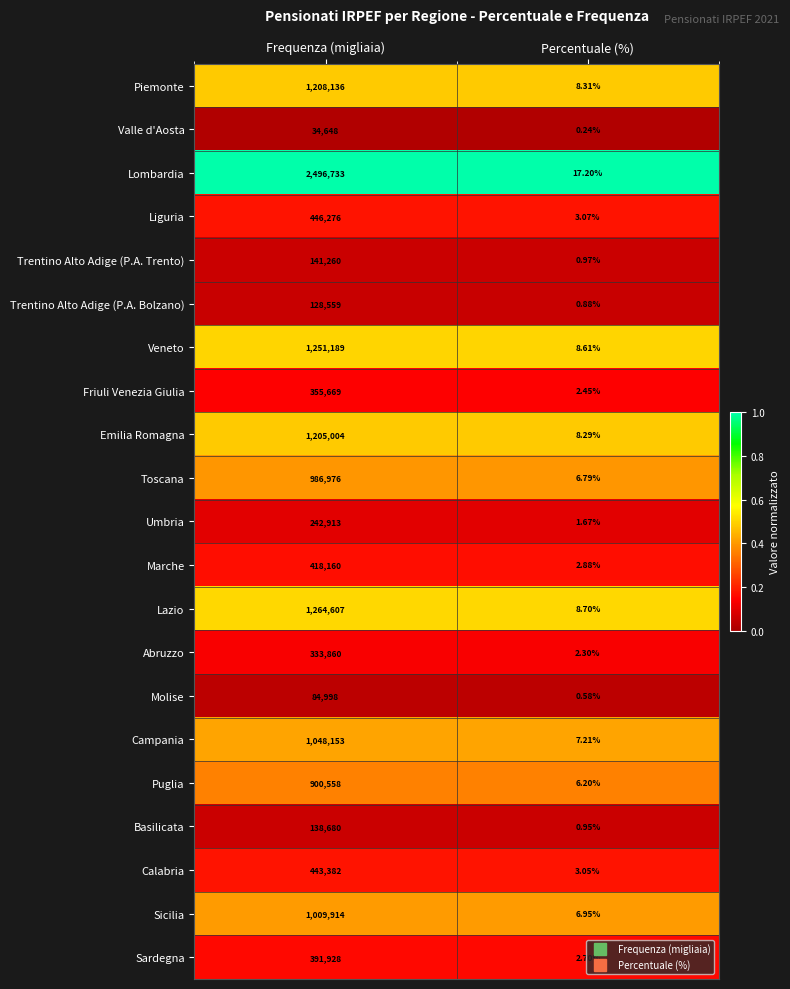

At Percentuale (%), list the series in order from smallest to largest.

Valle d'Aosta, Molise, Trentino Alto Adige (P.A. Bolzano), Basilicata, Trentino Alto Adige (P.A. Trento), Umbria, Abruzzo, Friuli Venezia Giulia, Sardegna, Marche, Calabria, Liguria, Puglia, Toscana, Sicilia, Campania, Emilia Romagna, Piemonte, Veneto, Lazio, Lombardia